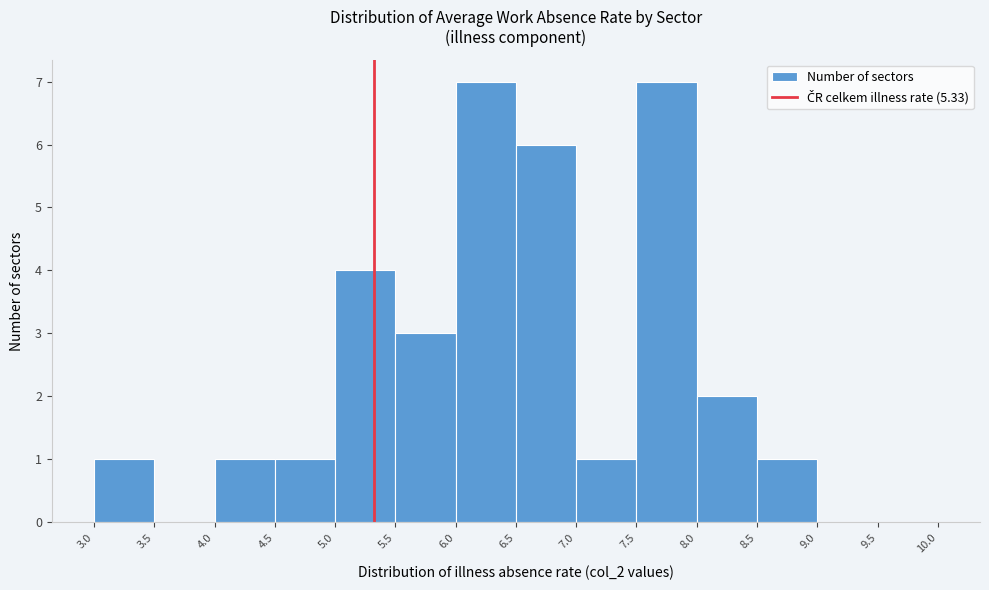

Reading left to right, list every bar in this chart as the range it spans on the x-axis followed by its height. The values are not printed on the chart, so give them approximately, as read against the axis.

3.0 to 3.5: 1
3.5 to 4.0: 0
4.0 to 4.5: 1
4.5 to 5.0: 1
5.0 to 5.5: 4
5.5 to 6.0: 3
6.0 to 6.5: 7
6.5 to 7.0: 6
7.0 to 7.5: 1
7.5 to 8.0: 7
8.0 to 8.5: 2
8.5 to 9.0: 1
9.0 to 9.5: 0
9.5 to 10.0: 0